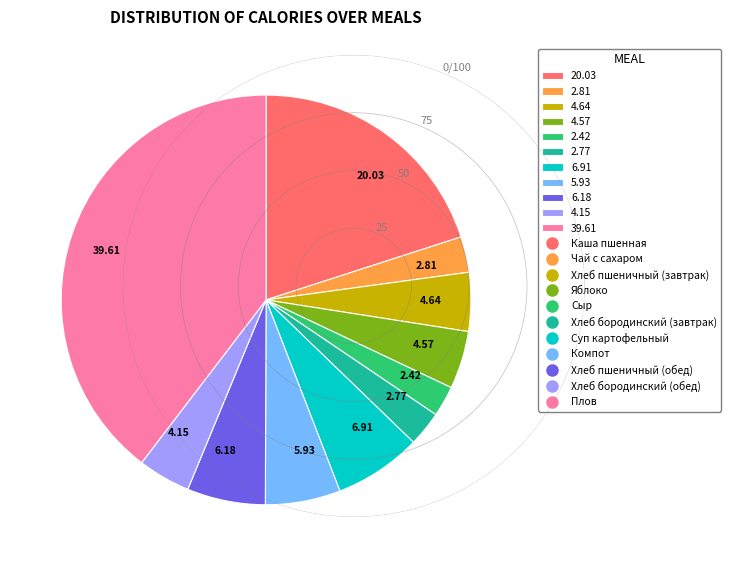

Combined, do 4.57 and 6.91 account for over 50%?

No